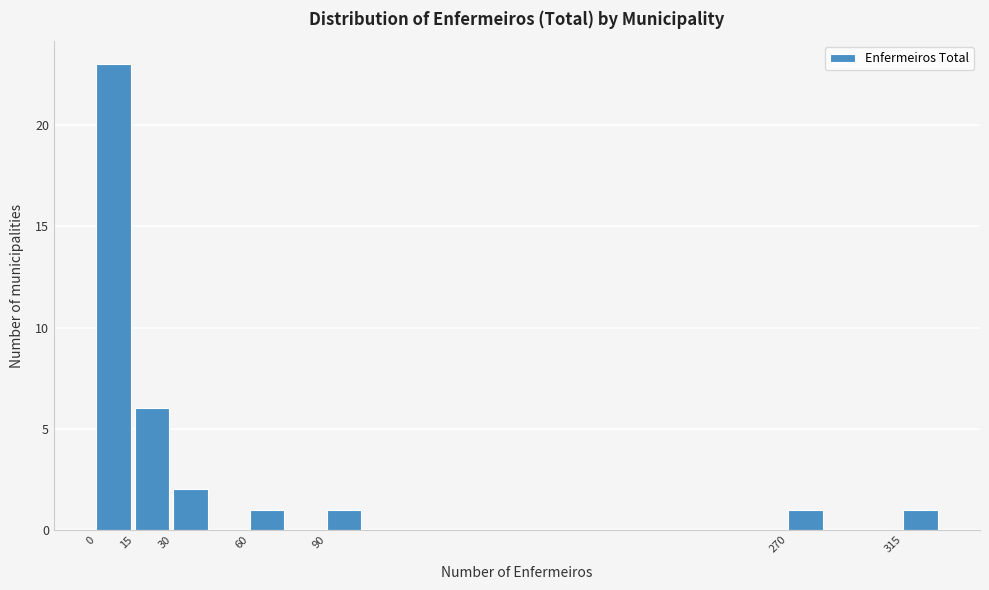

What is the height of the bar covering 15 to 30 on the x-axis? Neither the bar edges nor the heights are printed on the chart, so give them approximately, as read against the axes.

6